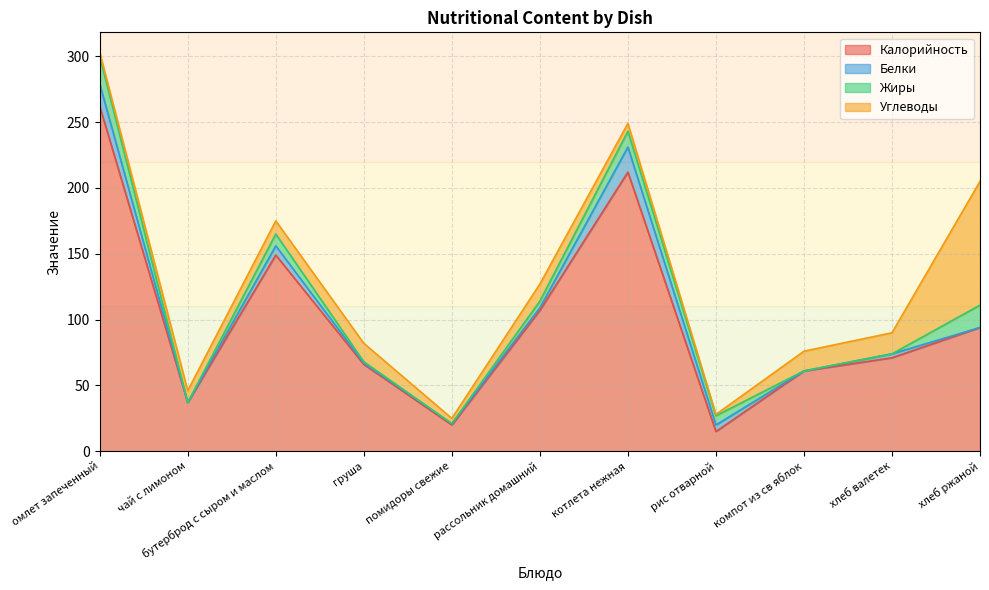

What is the total value across all series at хлеб ржаной?

205